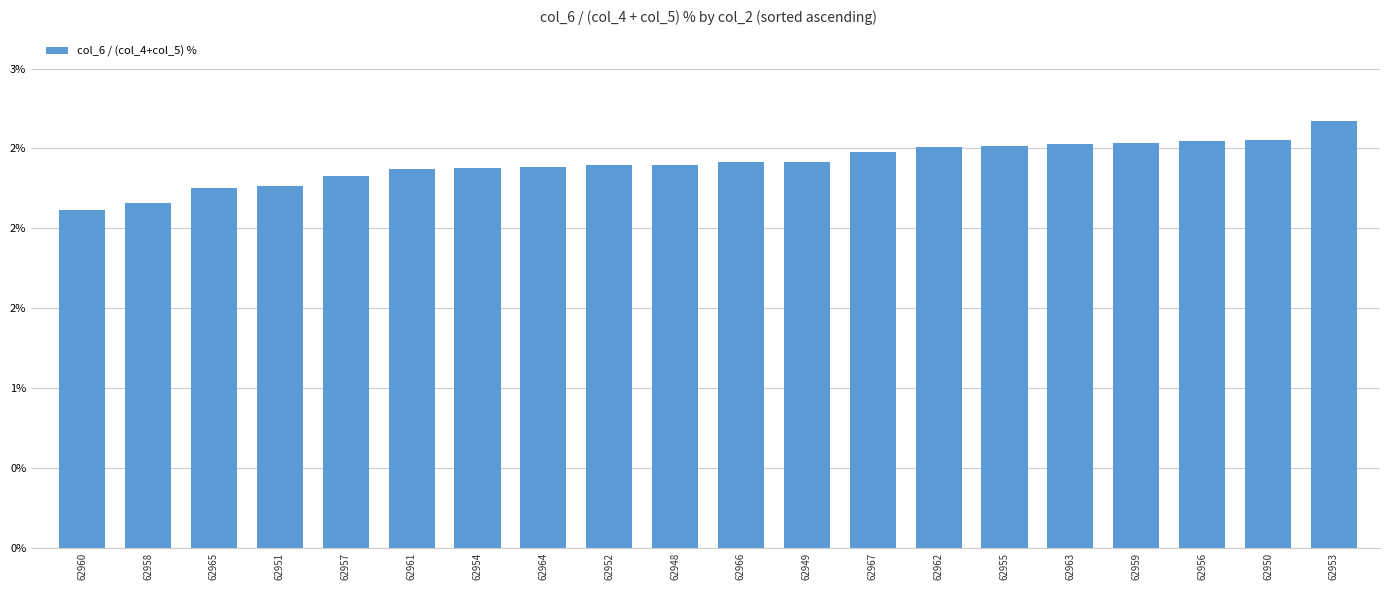

What is the label of the 5th bar from the left?

62957